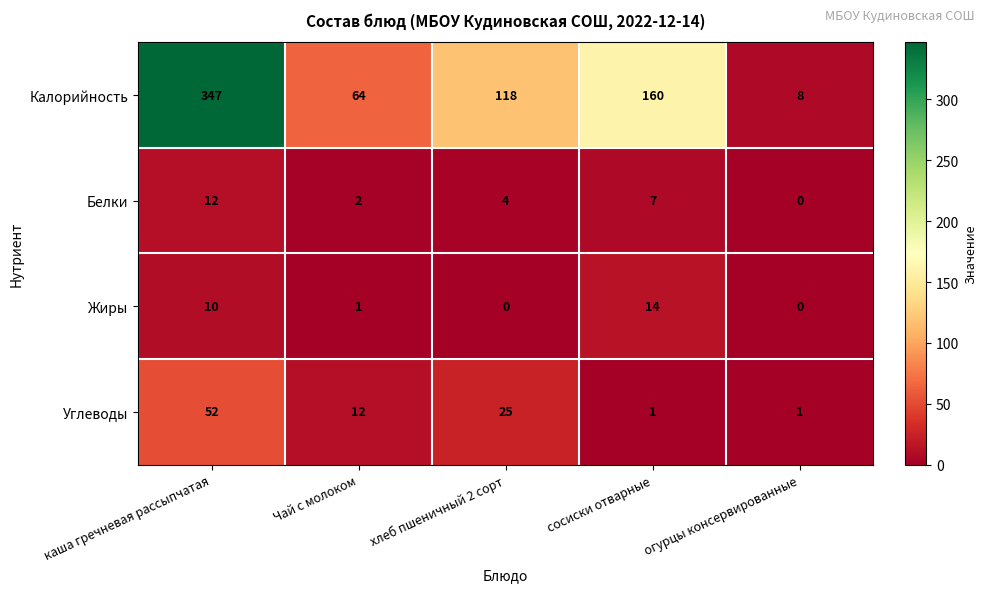

What is the difference between the maximum and minimum values in the Белки series?

12